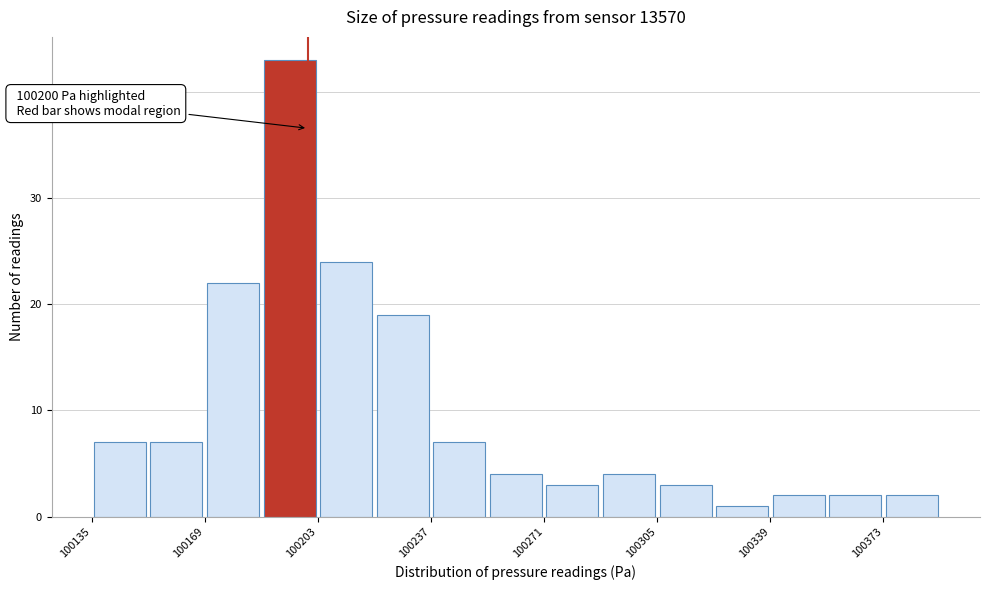

Read against the x-axis, roughly where is the centre of the tallest bar?

100195